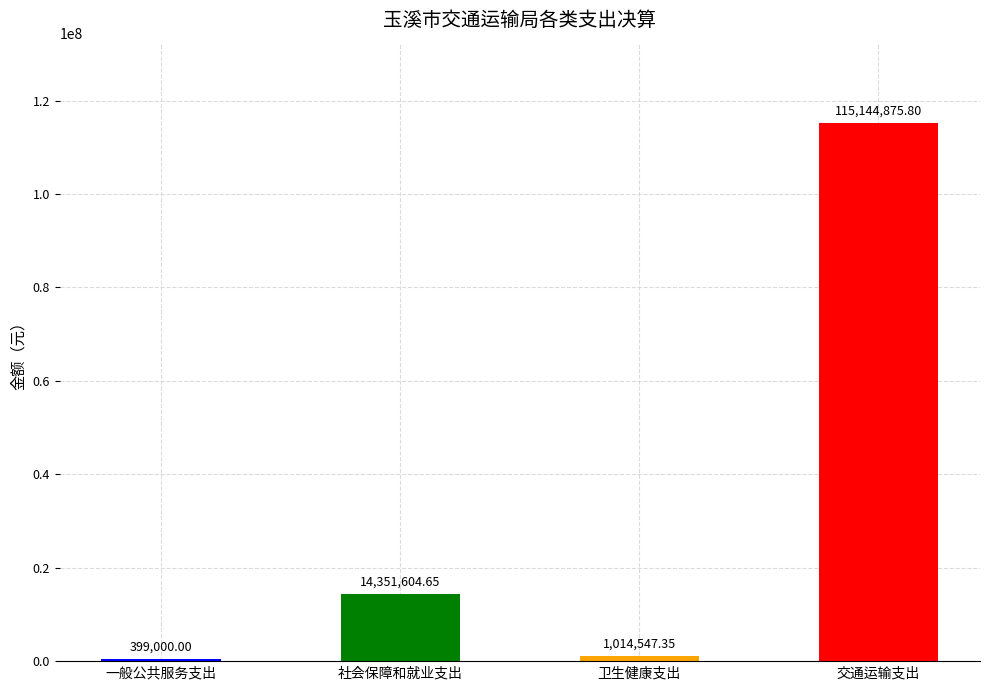

True or false: the data shows 1014547.3 at 卫生健康支出.

True